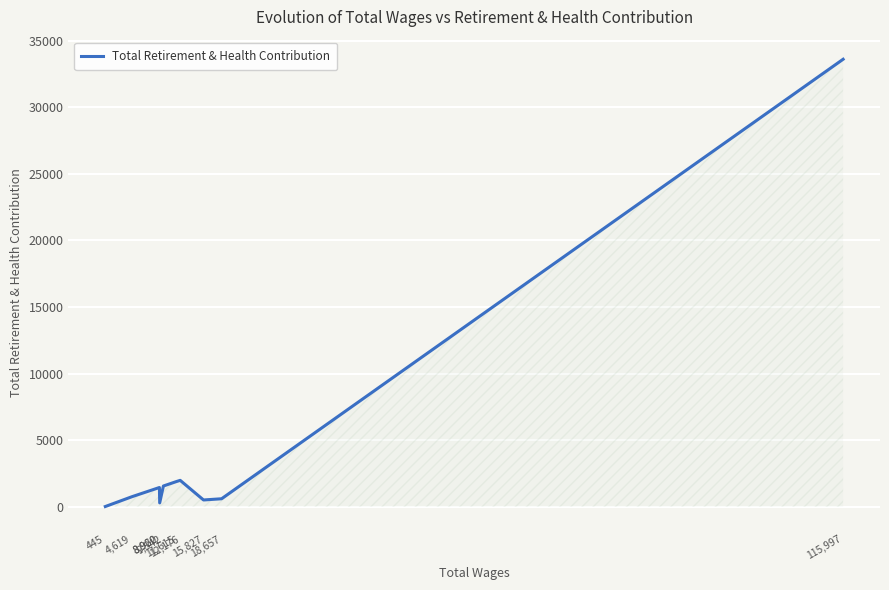

What is the greatest value displayed?

33608